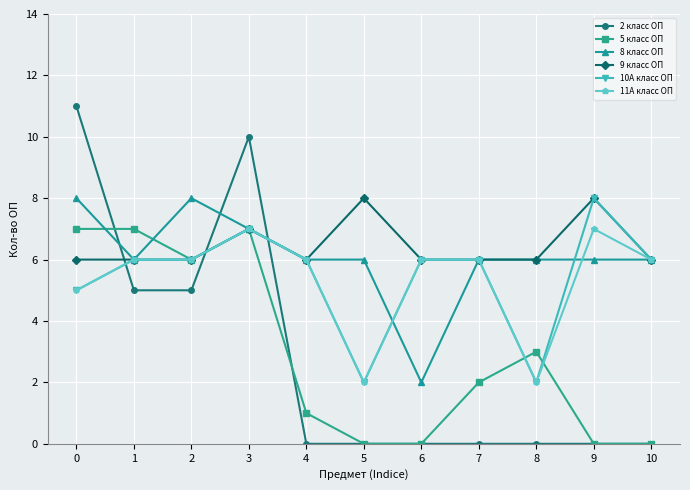

Which series has the largest range (max minus min)?

2 класс ОП